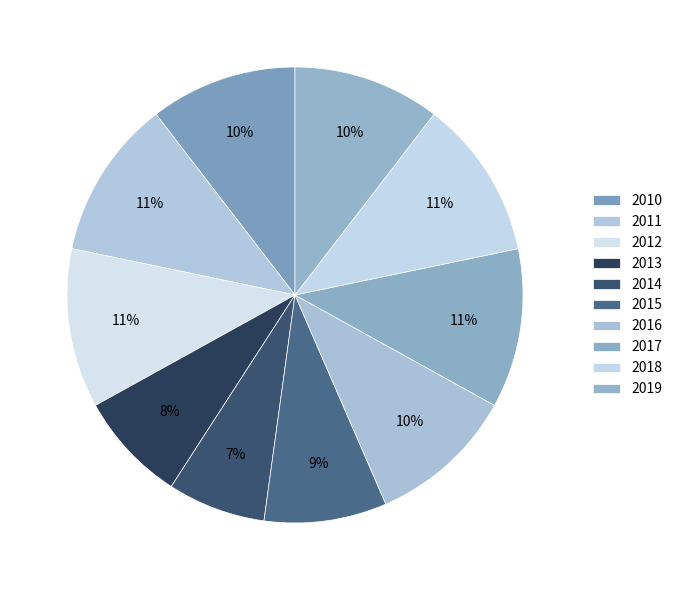

Does 2018 represent more than half of the total?

No